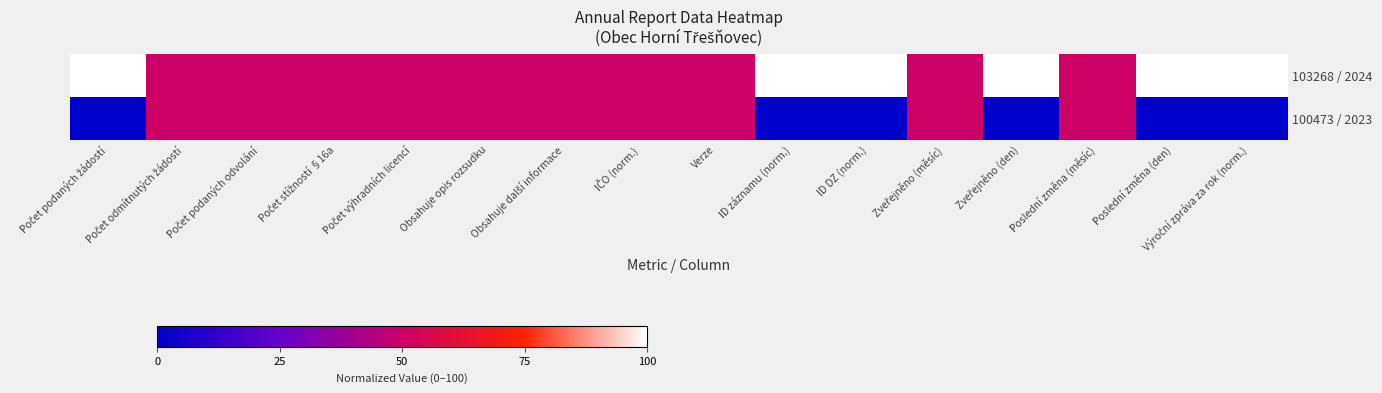

Between Poslední změna (měsíc) and Verze, which is larger?

Poslední změna (měsíc)